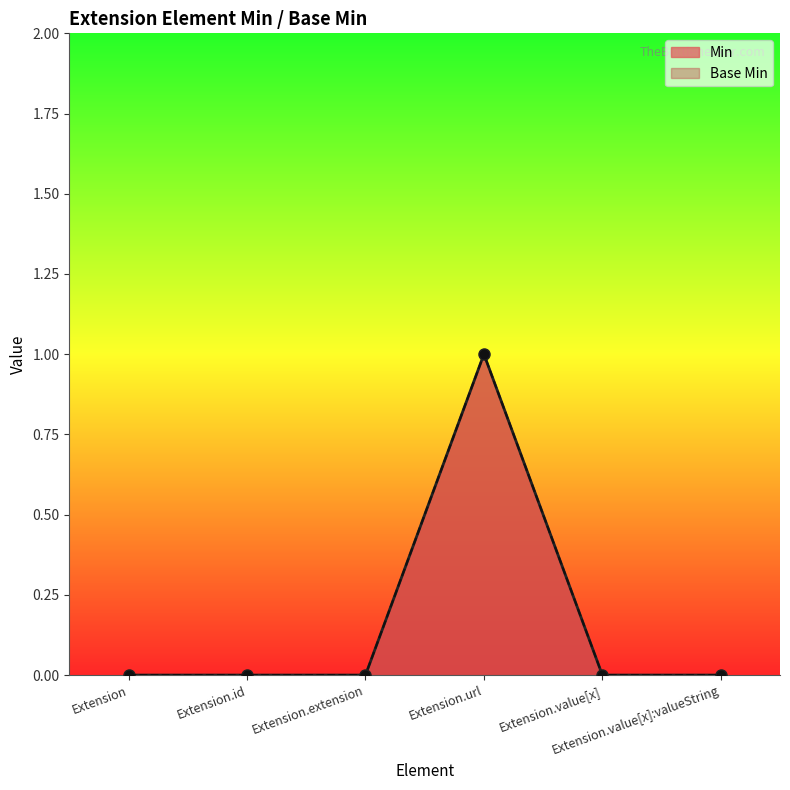

Does the chart display data point markers on the line(s)?

Yes